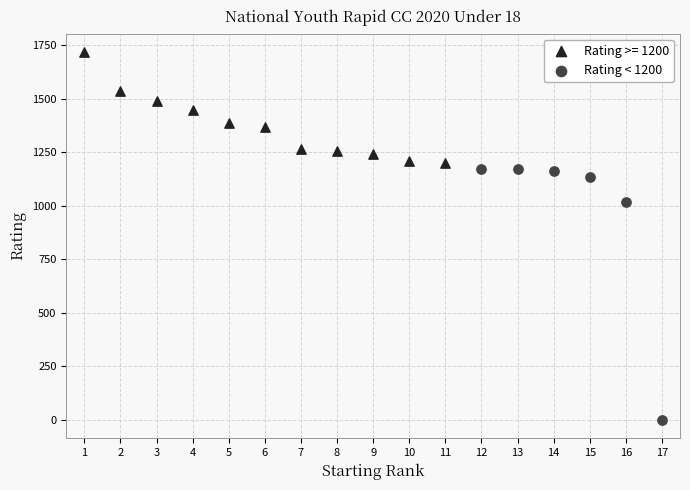

Which series has the widest spread of Y values?

Rating < 1200